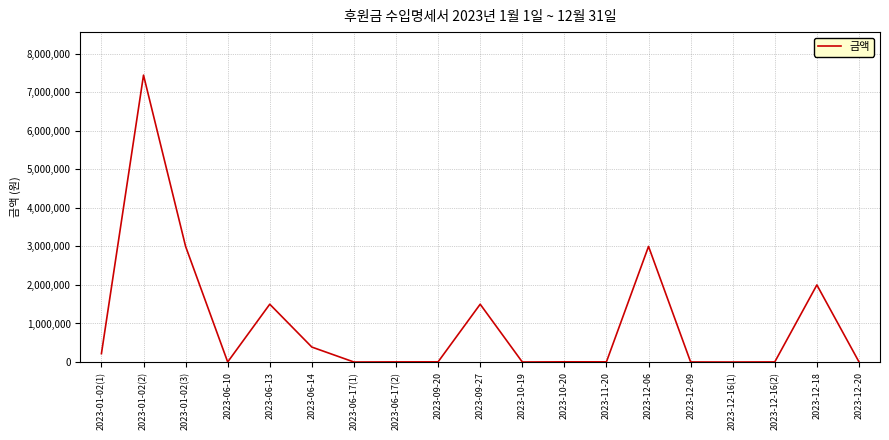

What is the smallest value displayed?

108